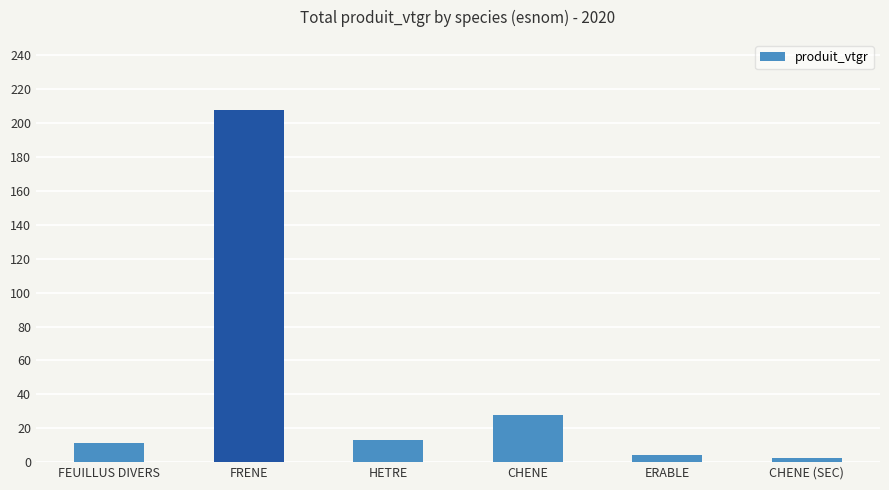

What is the label of the 5th bar from the left?

ERABLE